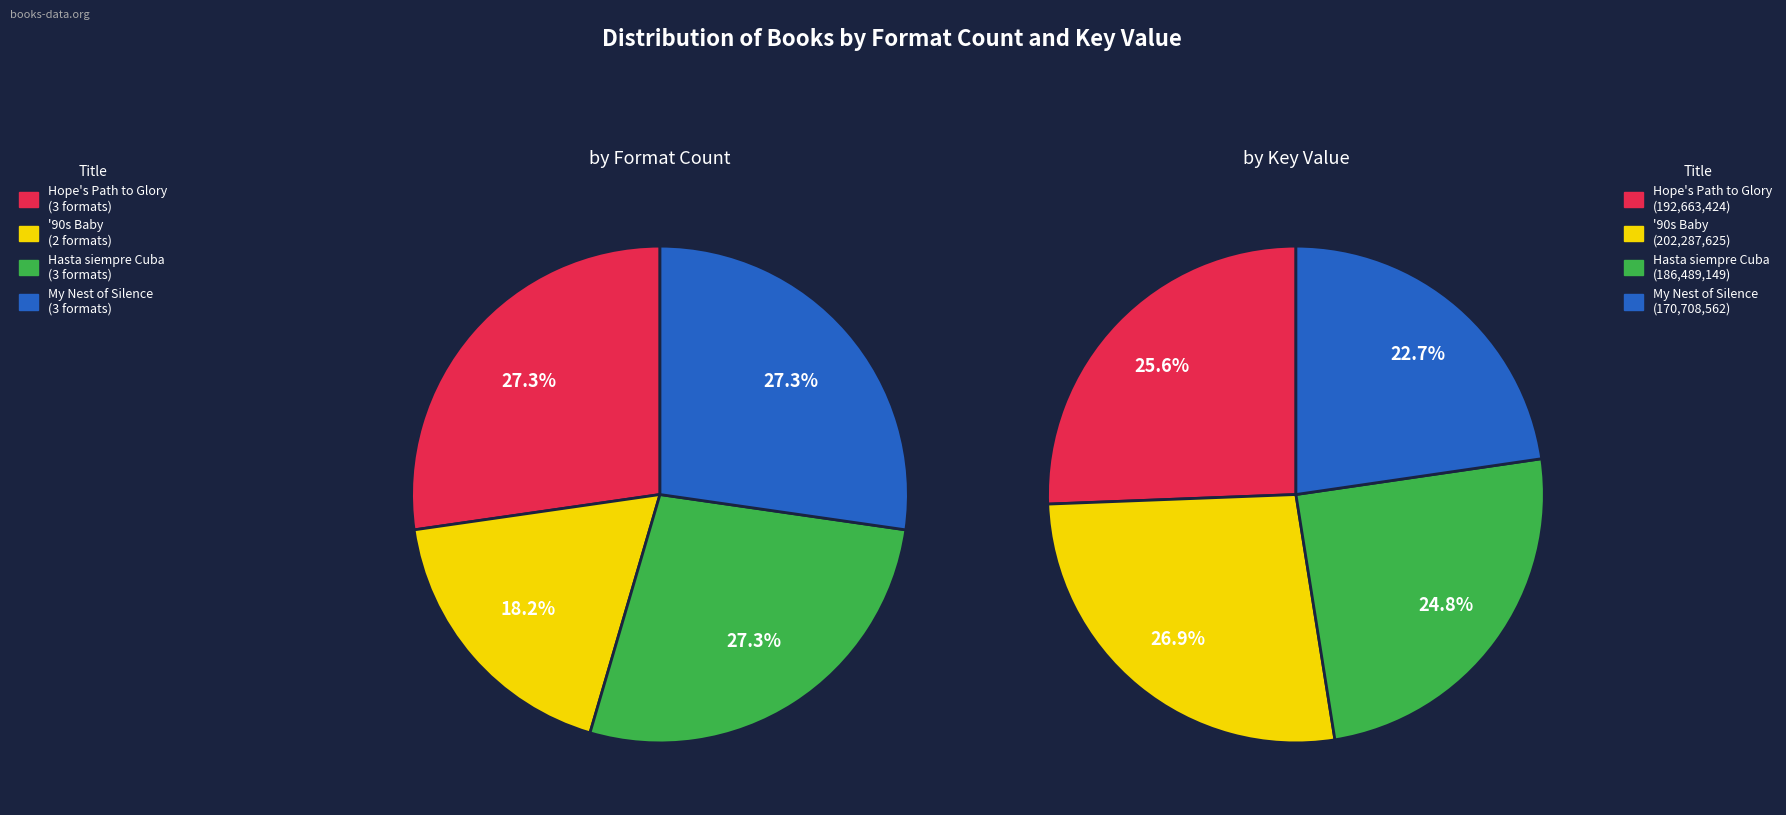

Which series has the largest range (max minus min)?

by Key Value